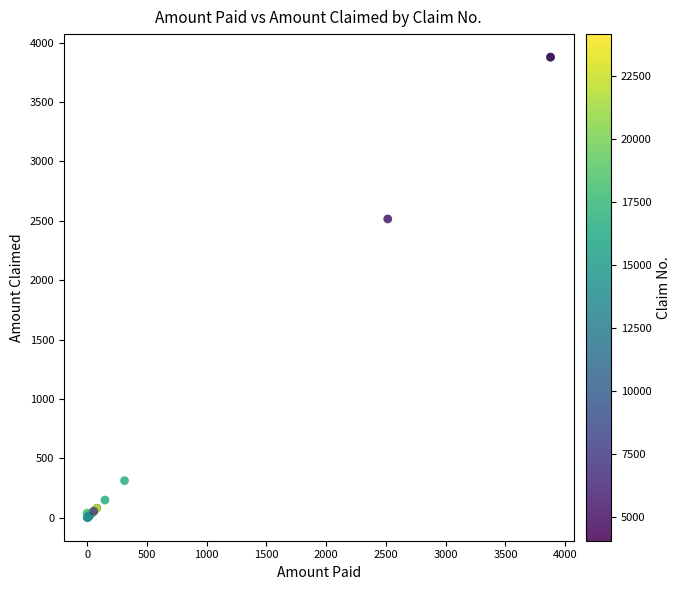

What Y value in the scatter plot is closest to 1939?

2515.6